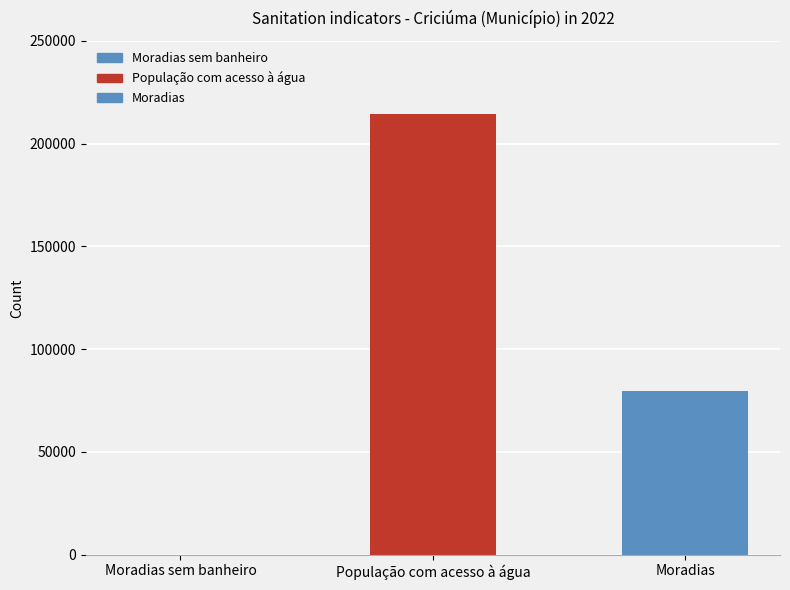

Is it true that the value at Moradias is 79776?

True